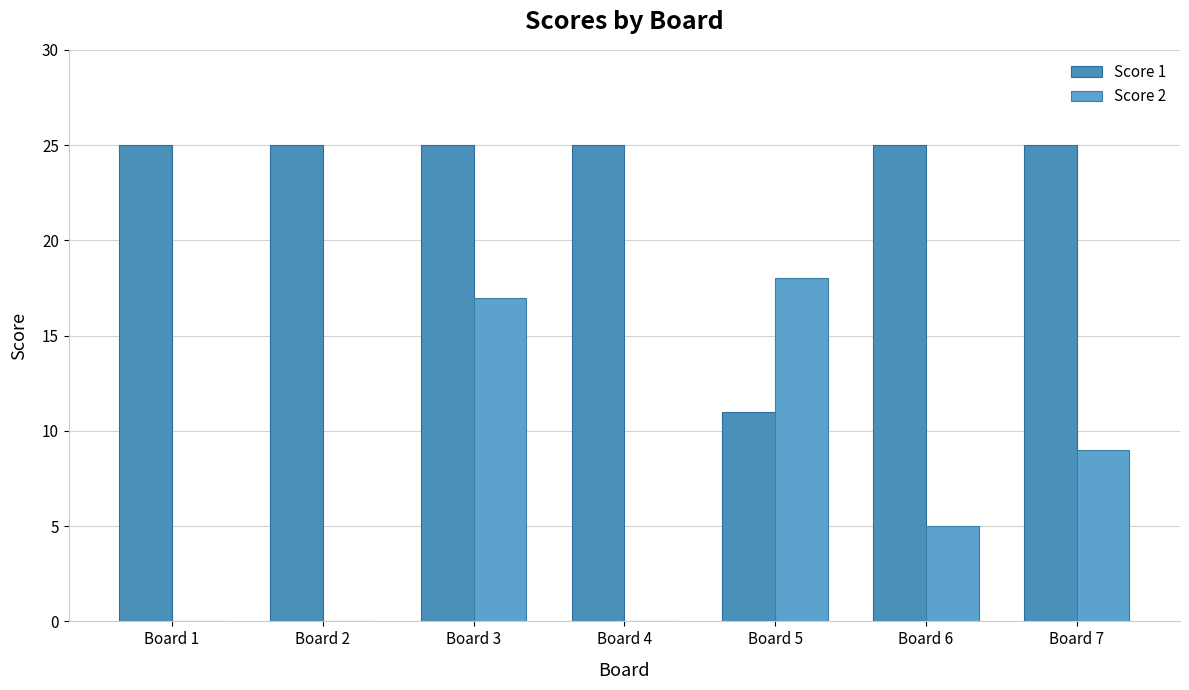

Which label corresponds to the largest value in the chart?

Board 1